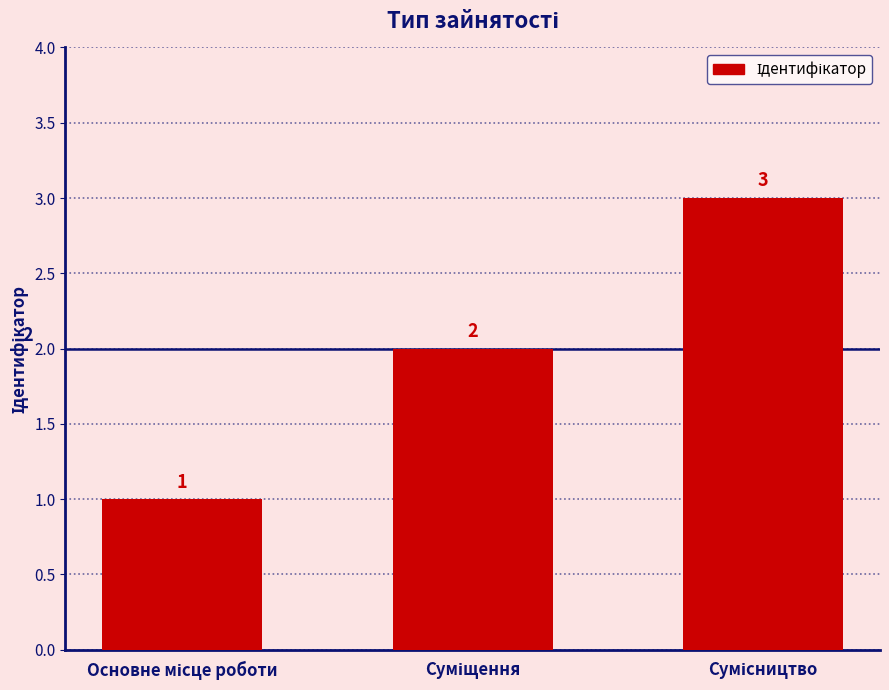

What is the sum of all values?

6